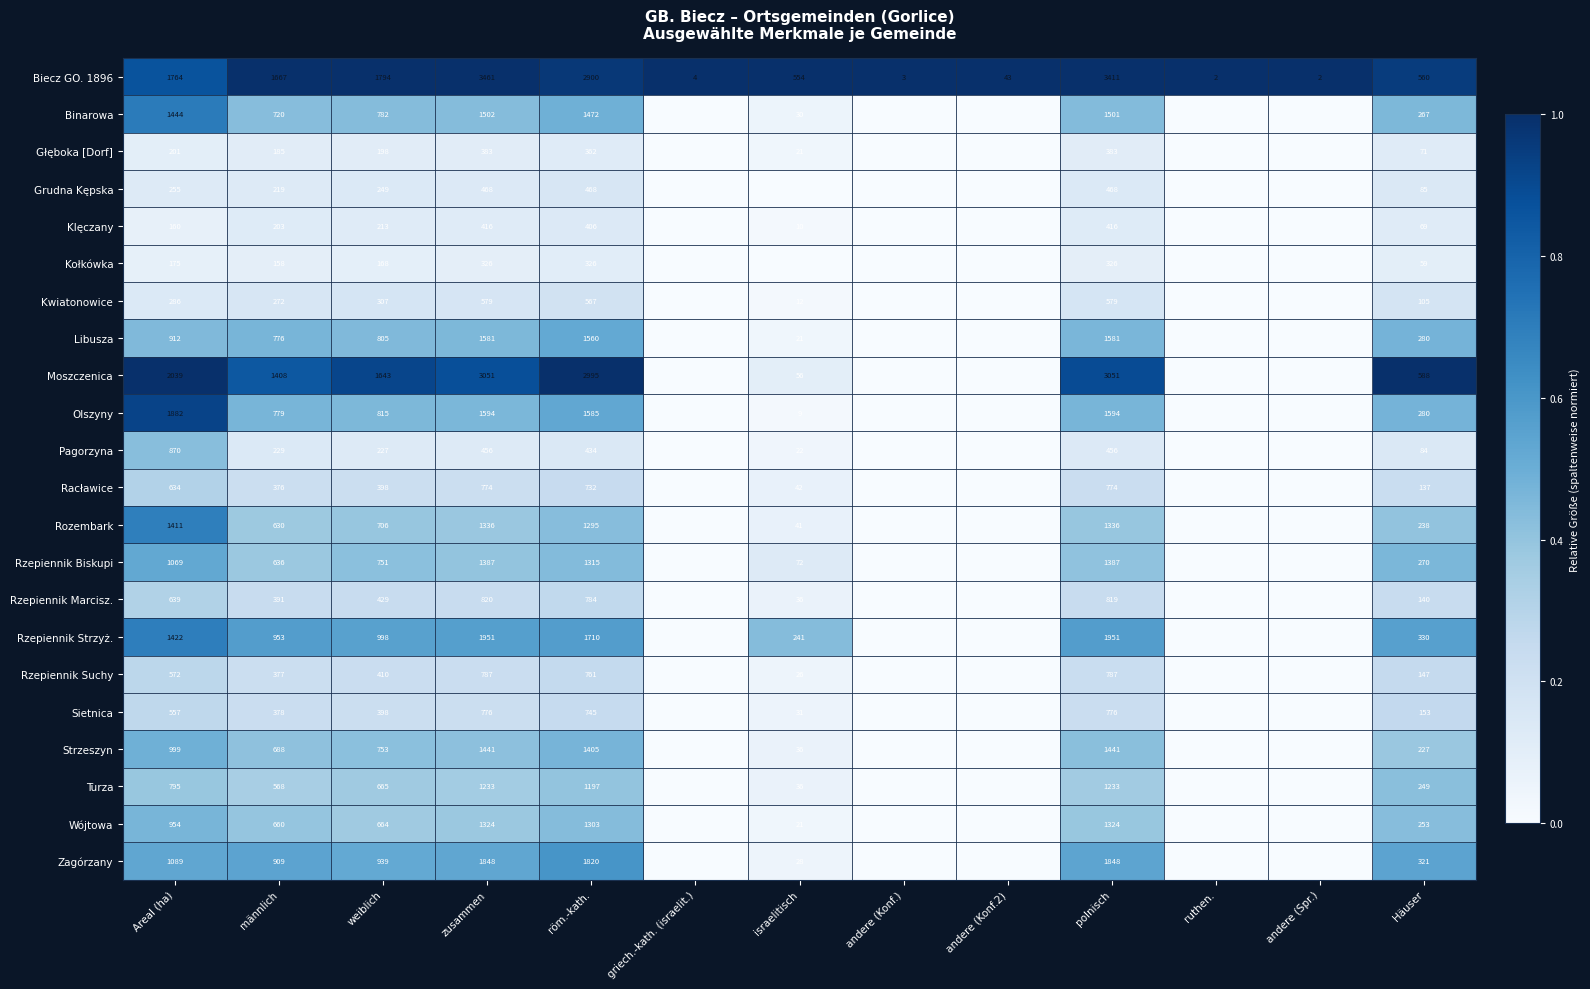

What is the difference between the highest and lowest values at Häuser?

529